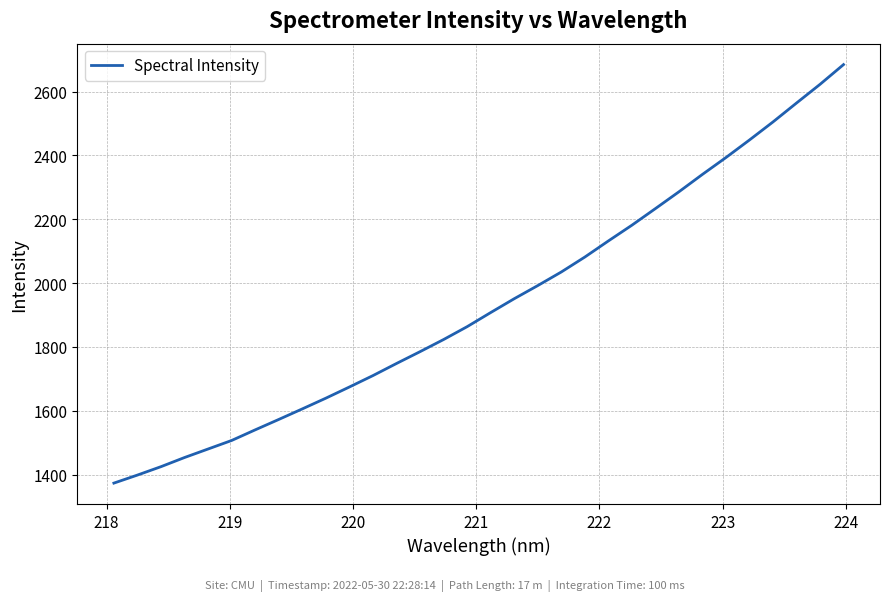

How many lines are shown in the chart?

1